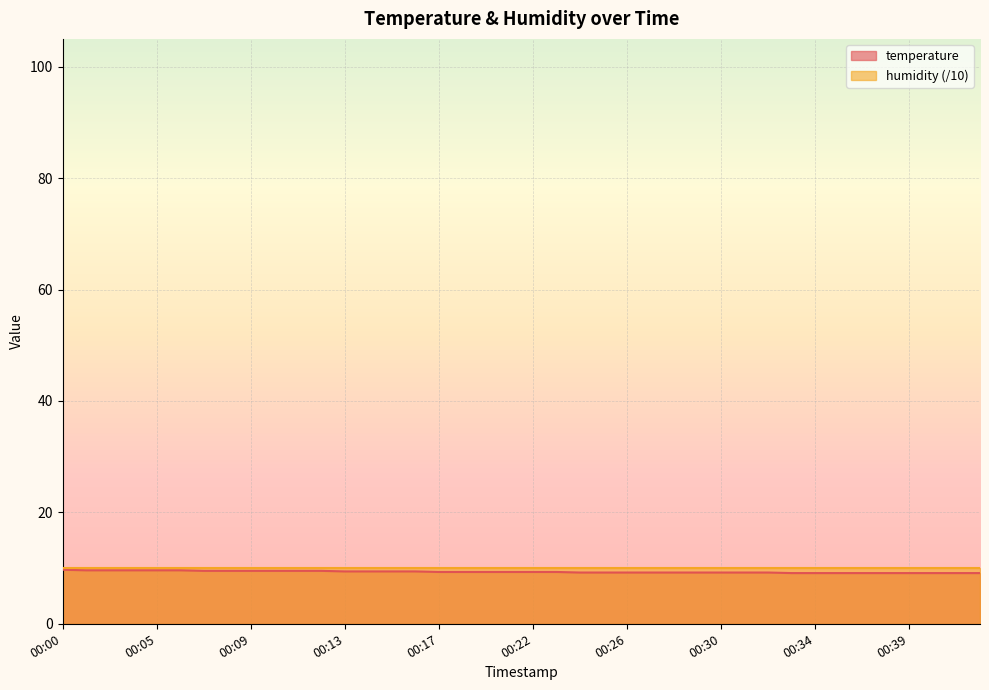

Approximately how many times larger is the value at 00:00 compared to 00:31?

1.1